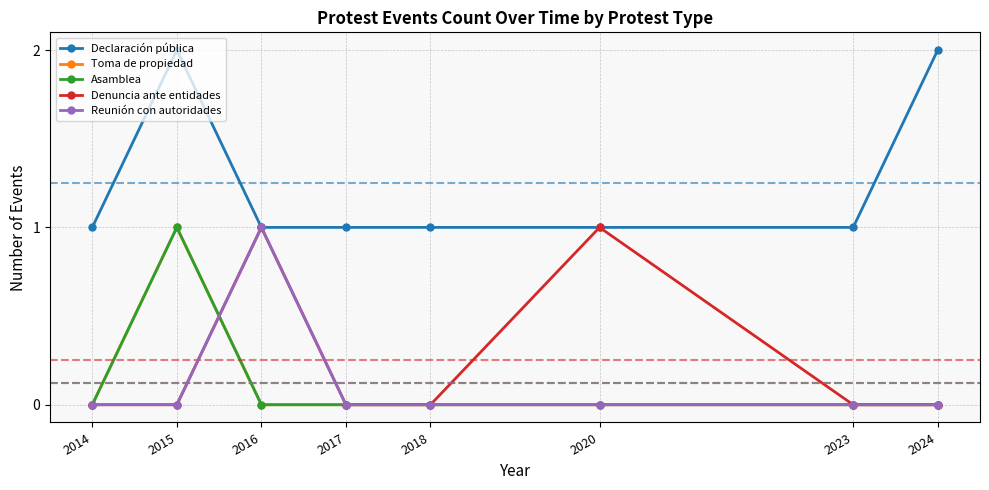

Does the chart have visible grid lines?

Yes